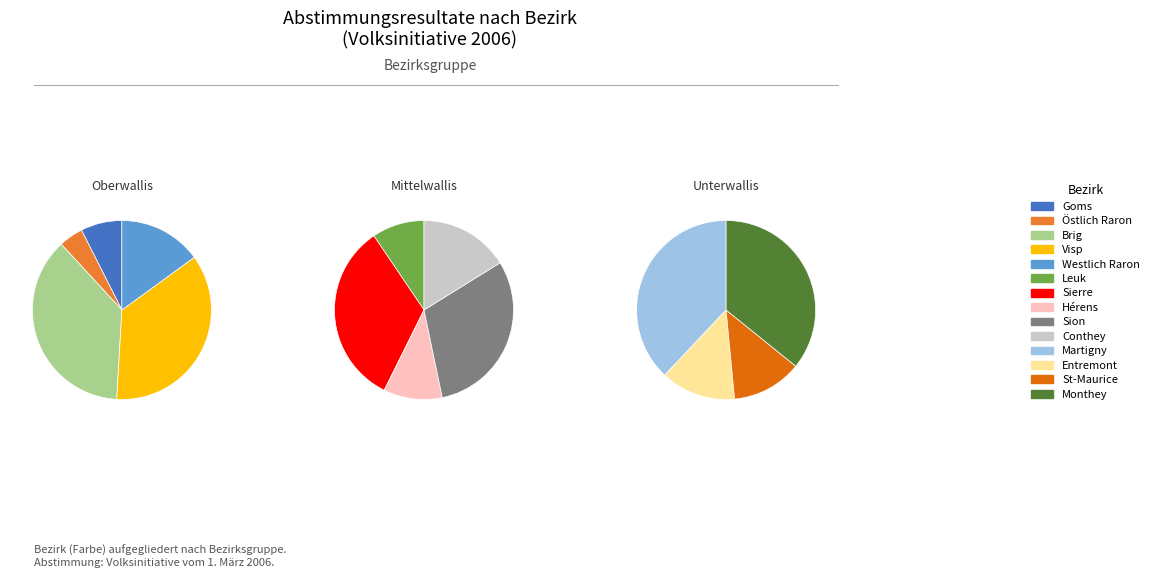

True or false: Östlich Raron accounts for 11% of the total.

False